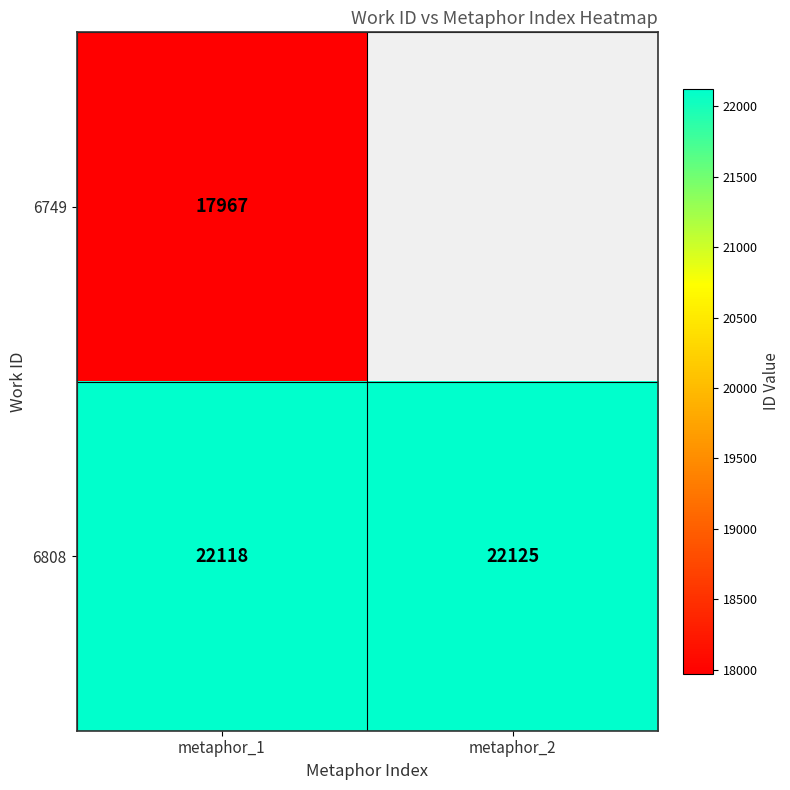

Which category has the lowest value in the 6808 series?

metaphor_1